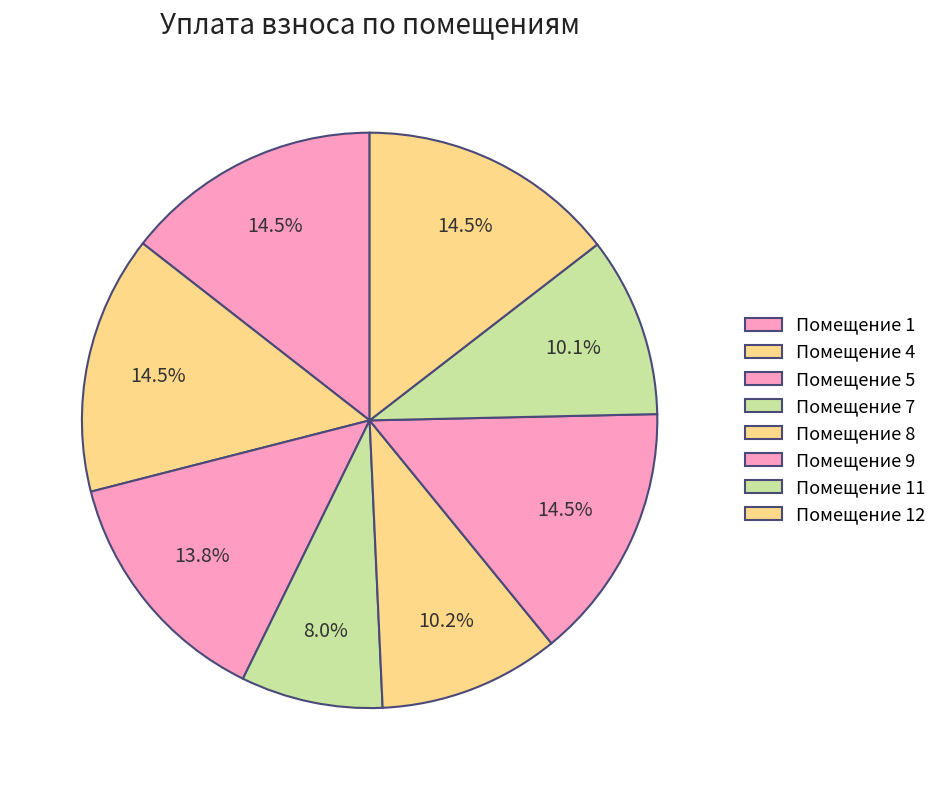

Count the number of slices in the pie.

8